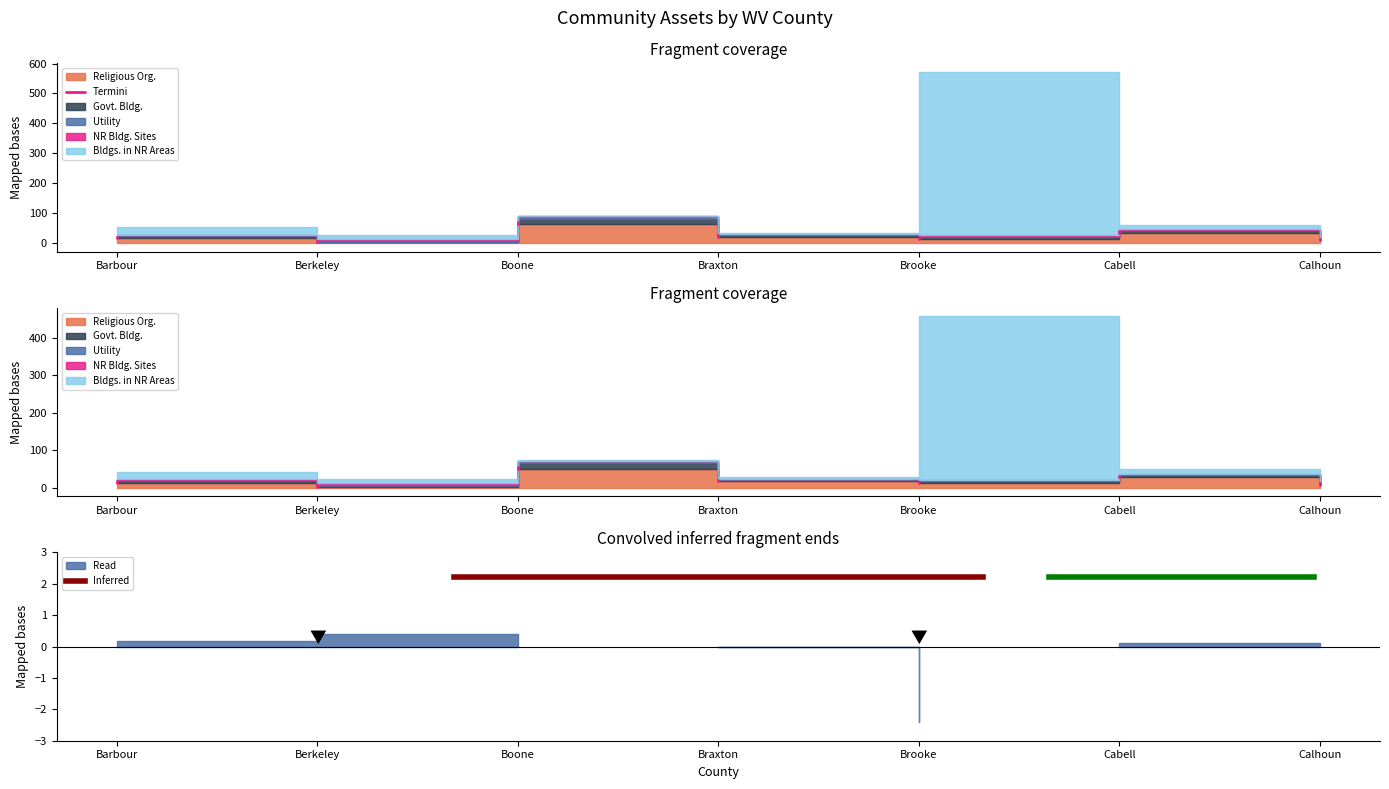

What is the label of the 2nd point from the left?

Berkeley